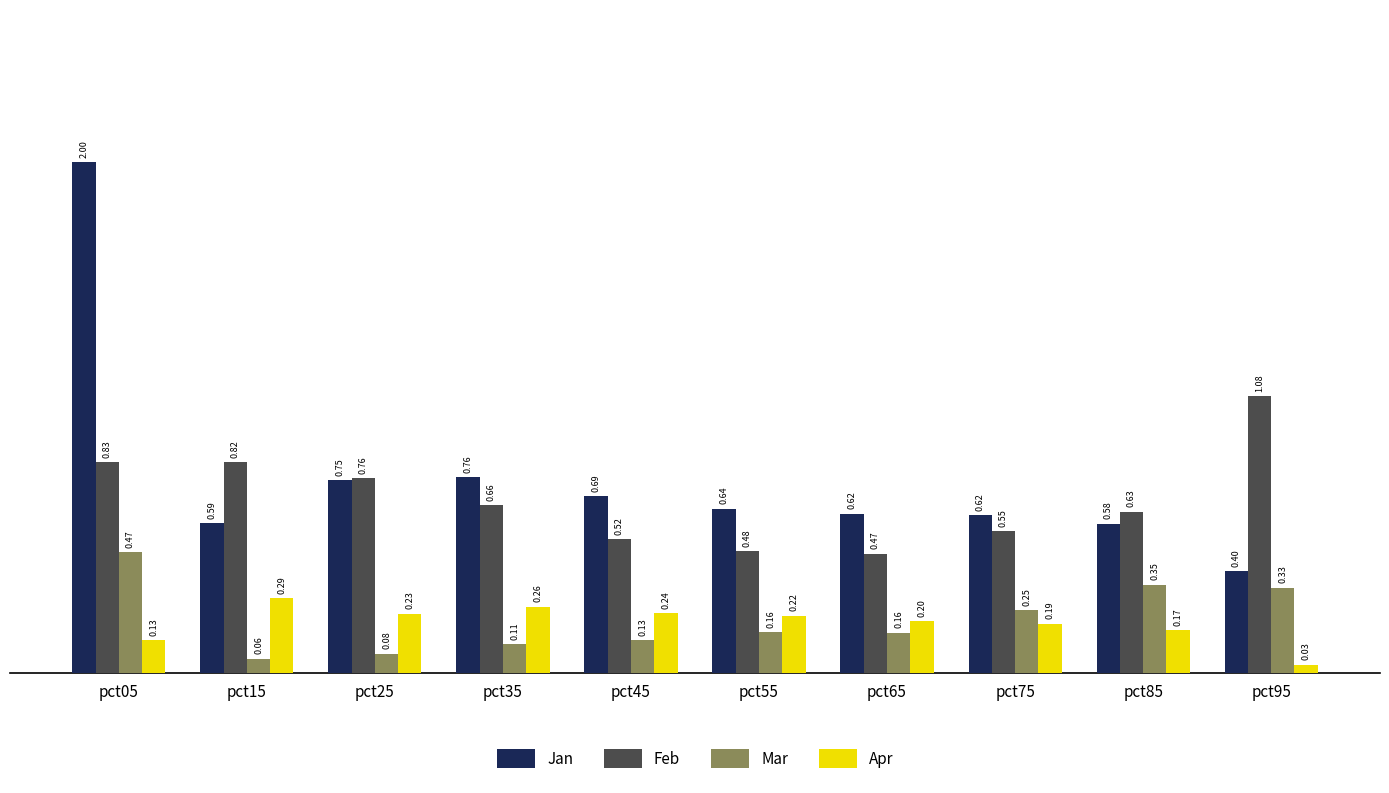

What is the value of the Mar bar at the 8th from the left?

0.2